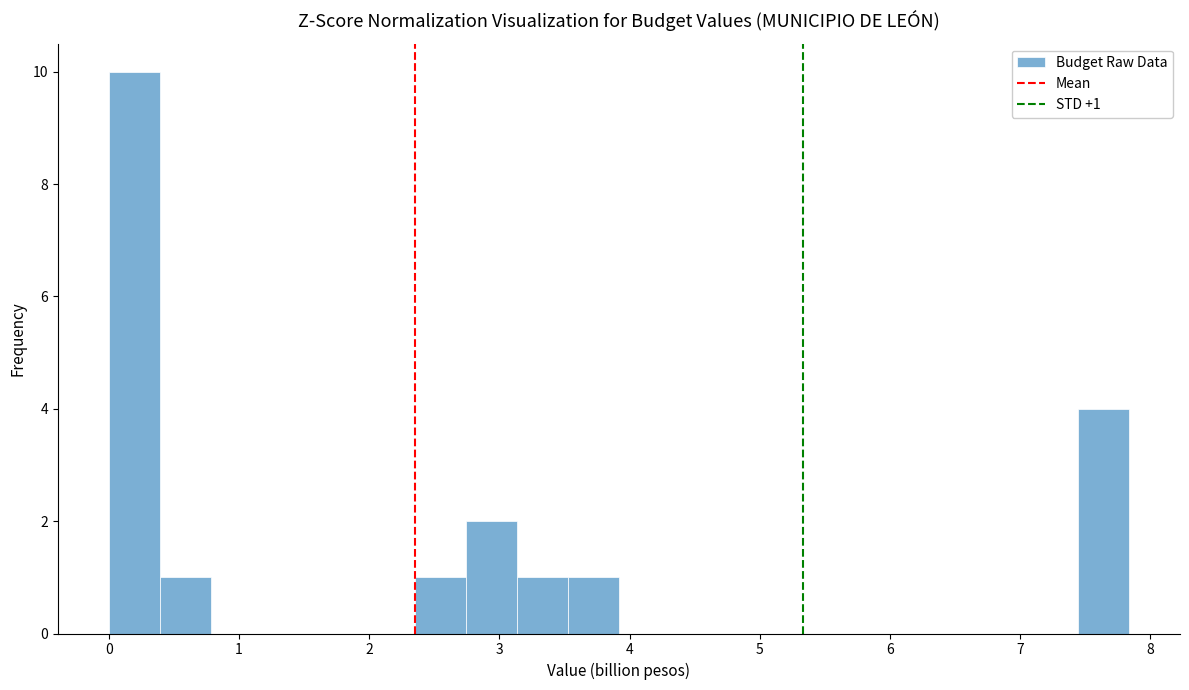

Read against the x-axis, roughly where is the centre of the tallest bar?

0.2